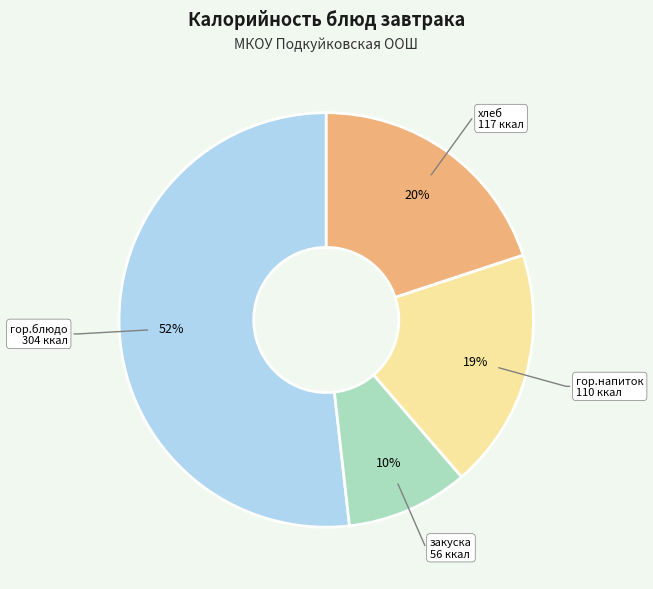

To the nearest percent, what is the difference between the largest and smallest slice percentages?

42%